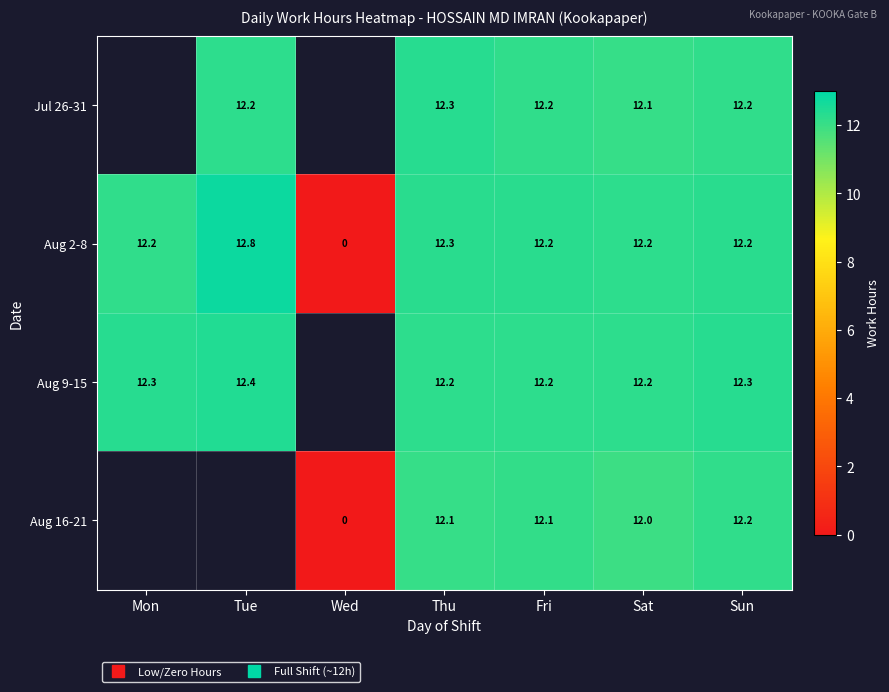

Between Wed and Tue, which is larger?

Tue